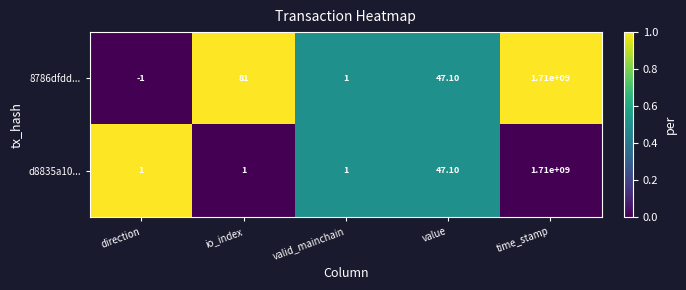

Which label corresponds to the largest value in the chart?

time_stamp